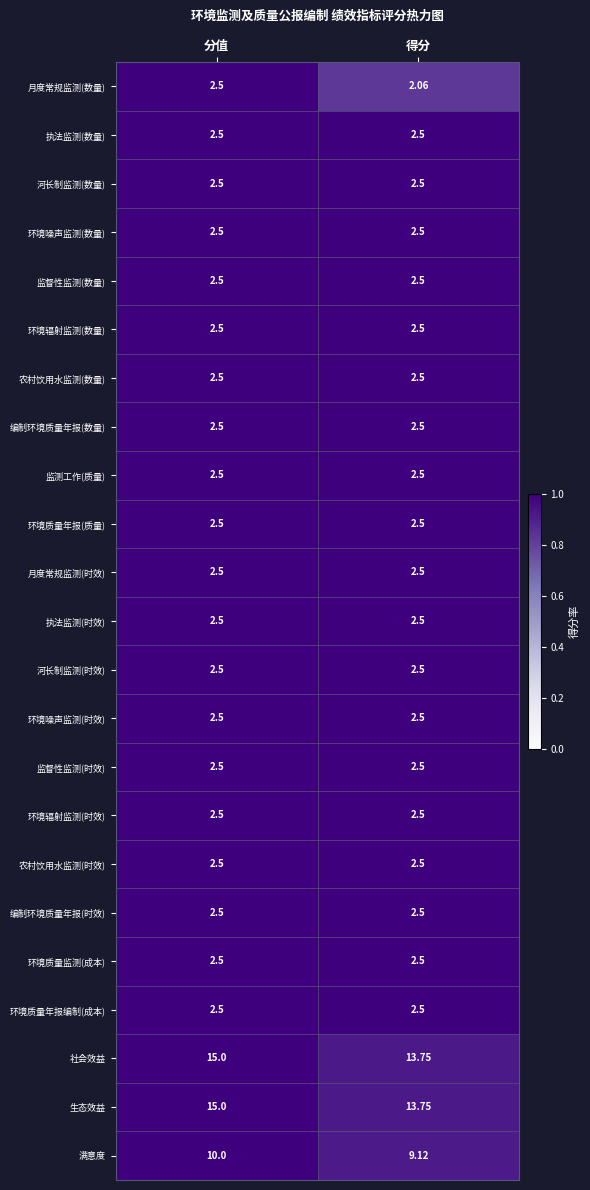

At which category is the sum across all series the highest?

分值